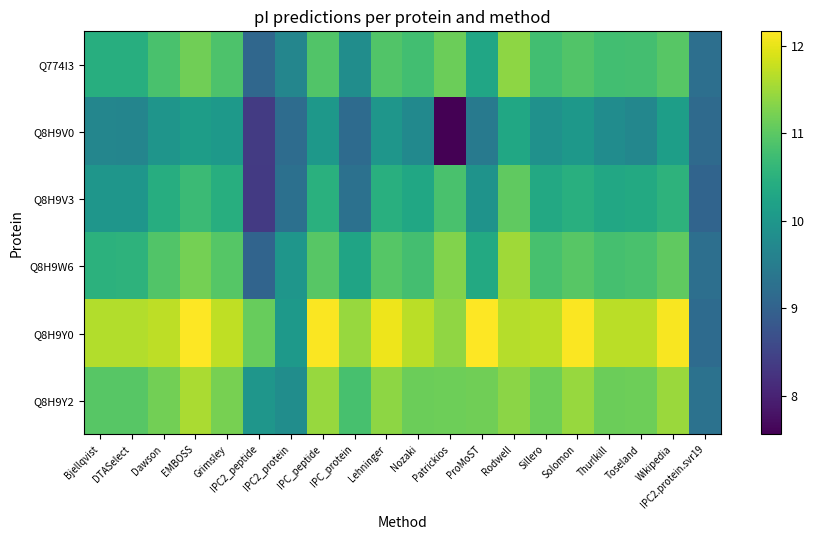

How many categories are shown in the chart?

20